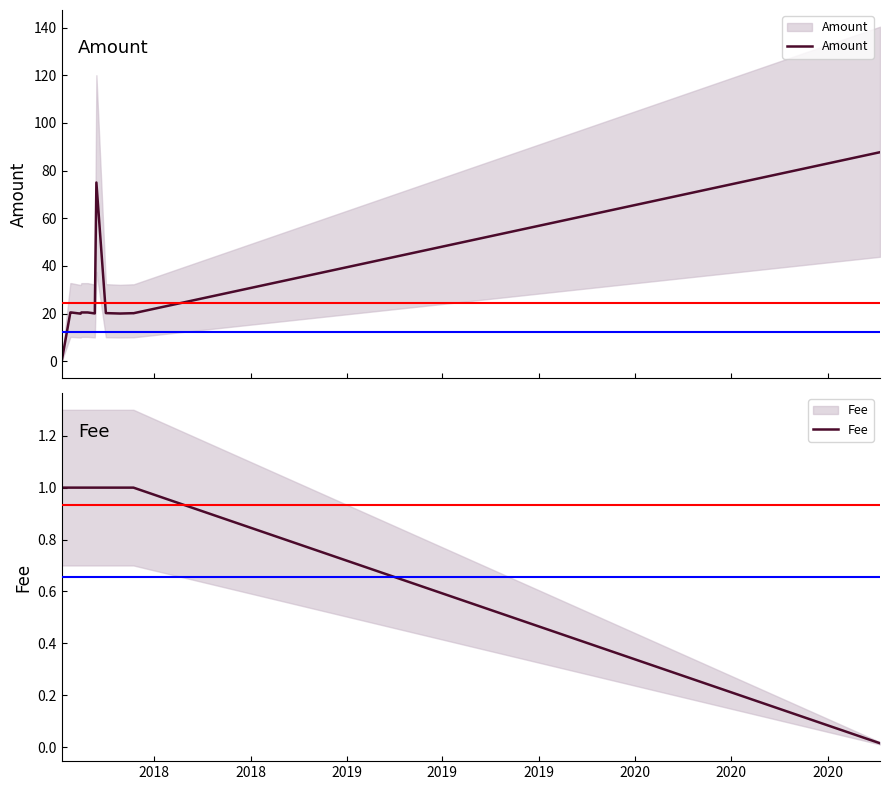

Rank the series by their maximum value, from highest to lowest.

Amount, Fee